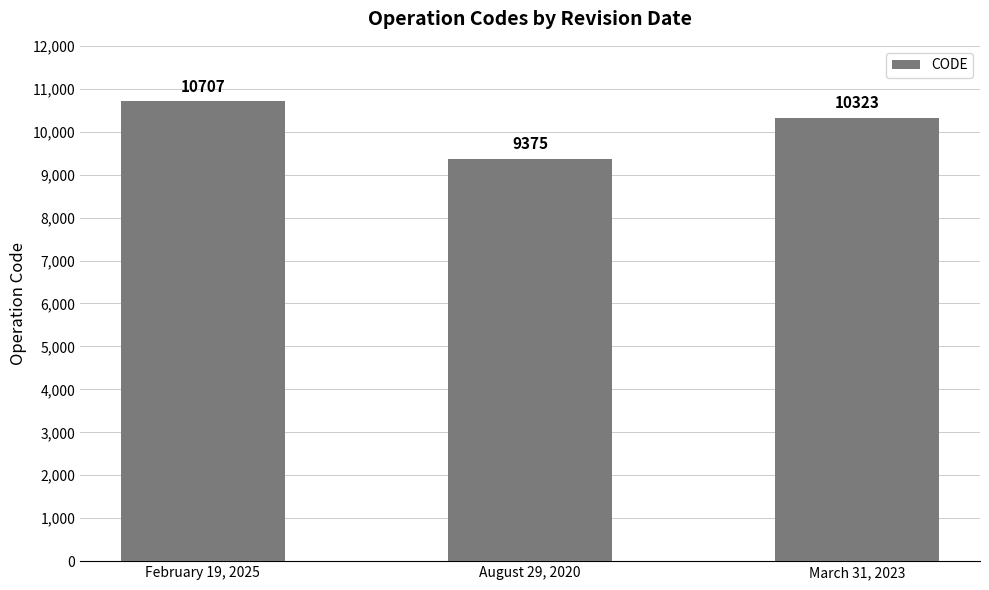

At which label is the value closest to 10041?

March 31, 2023